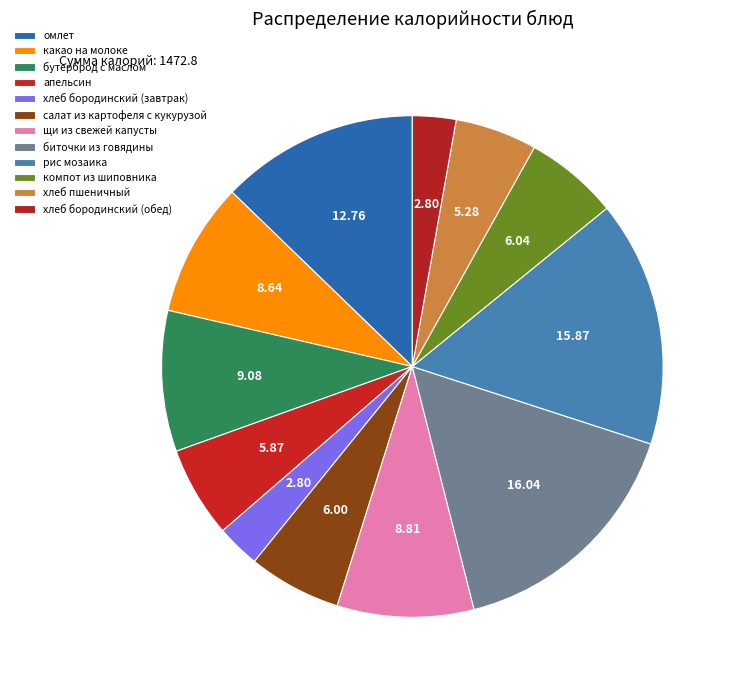

Is there a majority slice in this chart?

No